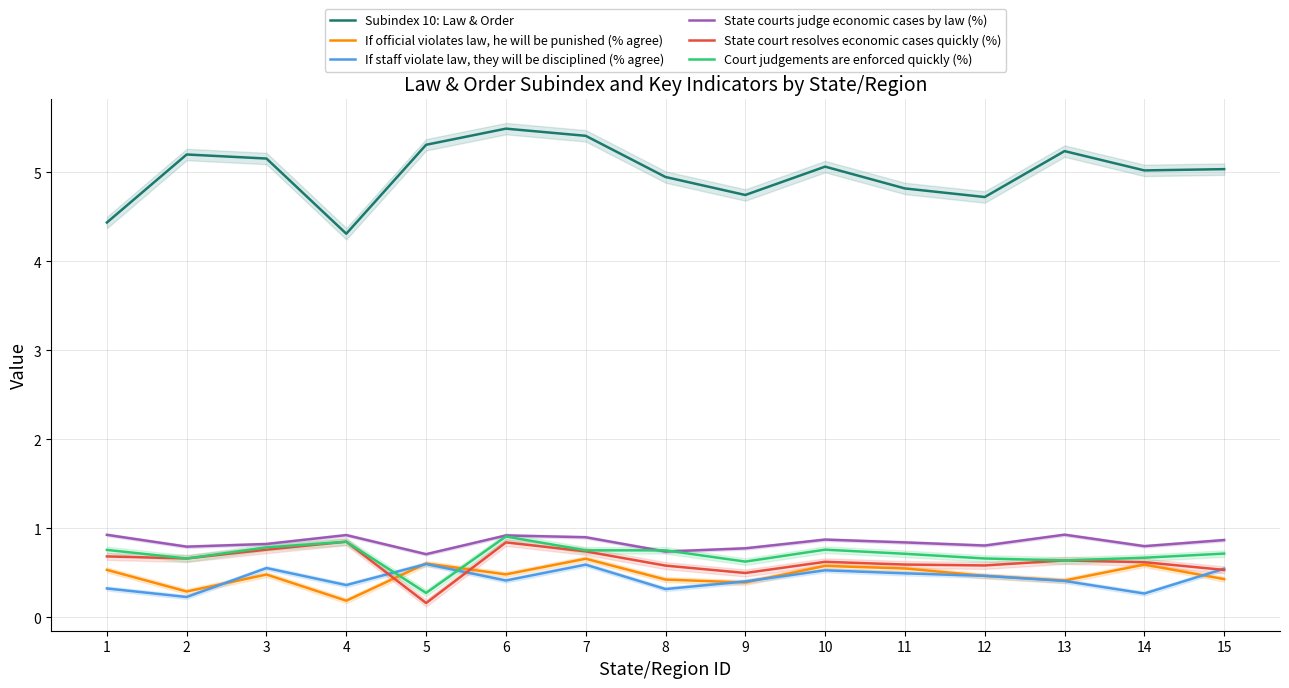

Rank the categories by Court judgements are enforced quickly (%) value from highest to lowest.

6, 4, 3, 10, 1, 7, 8, 15, 11, 14, 2, 12, 13, 9, 5